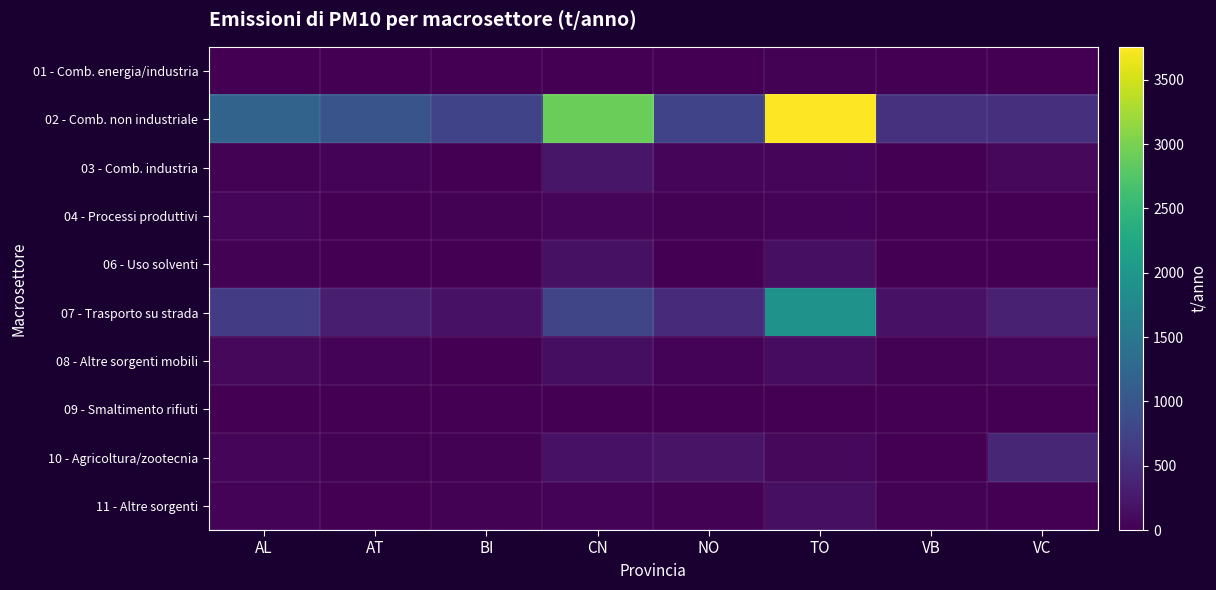

Reading left to right, what are all the values shown in this chart?

01 - Comb. energia/industria: AL=1.5	AT=0.0	BI=0.1	CN=5.6	NO=1.6	TO=17.2	VB=0.0	VC=12.7
02 - Comb. non industriale: AL=1189.1	AT=972.2	BI=759.4	CN=2908.9	NO=750.5	TO=3756.9	VB=537.5	VC=524.6
03 - Comb. industria: AL=20.2	AT=37.4	BI=10.8	CN=226.0	NO=73.4	TO=55.4	VB=9.4	VC=86.3
04 - Processi produttivi: AL=64.5	AT=0.0	BI=16.7	CN=47.0	NO=28.0	TO=42.1	VB=0.0	VC=13.6
06 - Uso solventi: AL=15.5	AT=4.5	BI=2.2	CN=175.0	NO=7.8	TO=148.8	VB=1.2	VC=2.8
07 - Trasporto su strada: AL=661.0	AT=314.7	BI=182.1	CN=792.2	NO=452.7	TO=1933.3	VB=182.7	VC=344.8
08 - Altre sorgenti mobili: AL=77.8	AT=32.6	BI=7.5	CN=141.1	NO=36.3	TO=122.1	VB=23.4	VC=64.7
09 - Smaltimento rifiuti: AL=0.0	AT=0.0	BI=0.0	CN=0.5	NO=0.0	TO=6.8	VB=3.5	VC=2.5
10 - Agricoltura/zootecnia: AL=52.4	AT=18.0	BI=28.0	CN=181.9	NO=196.2	TO=76.1	VB=0.4	VC=400.7
11 - Altre sorgenti: AL=41.3	AT=11.9	BI=15.1	CN=41.4	NO=26.2	TO=158.6	VB=22.4	VC=10.8